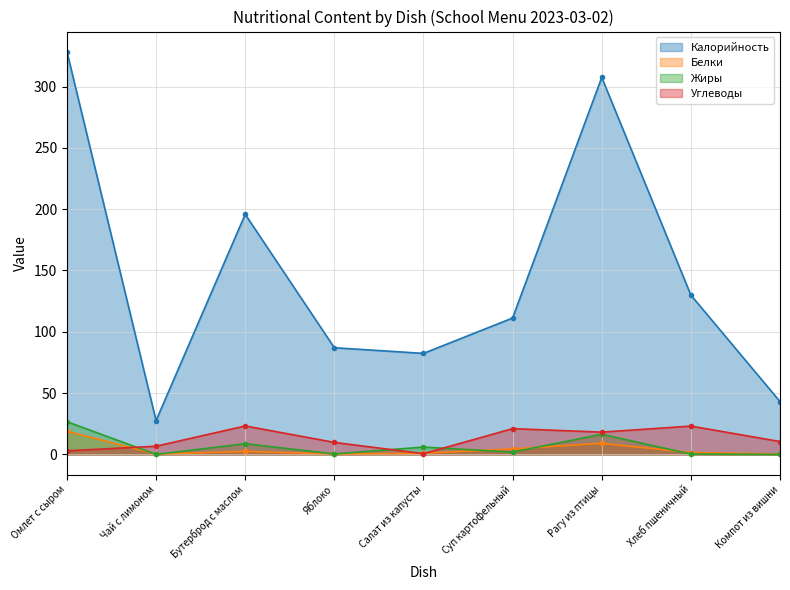

What is the sum of all Калорийность values?

1312.8